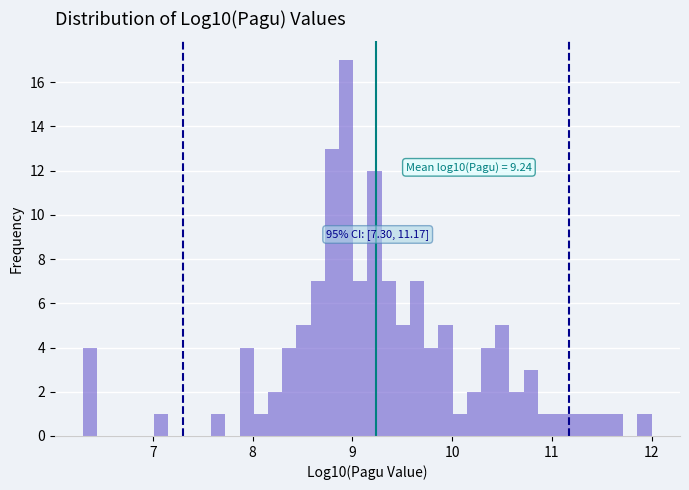

Read against the x-axis, roughly where is the centre of the tallest bar?

8.9